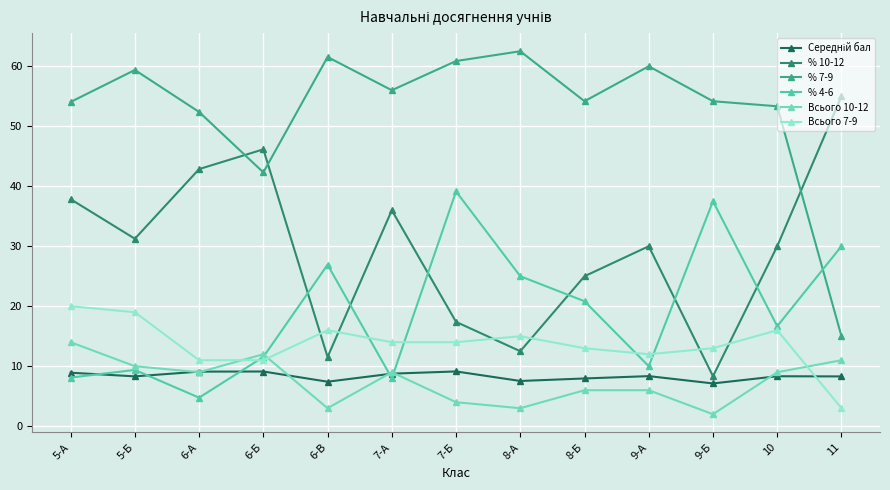

How many interior local valleys does the % 7-9 series have?

3